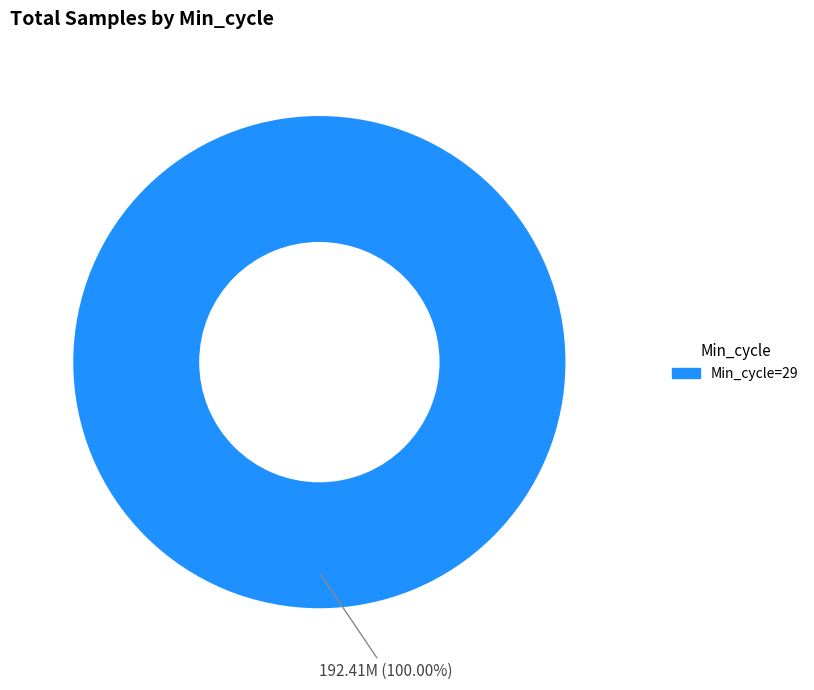

Is there any slice that represents more than half of the pie?

Yes